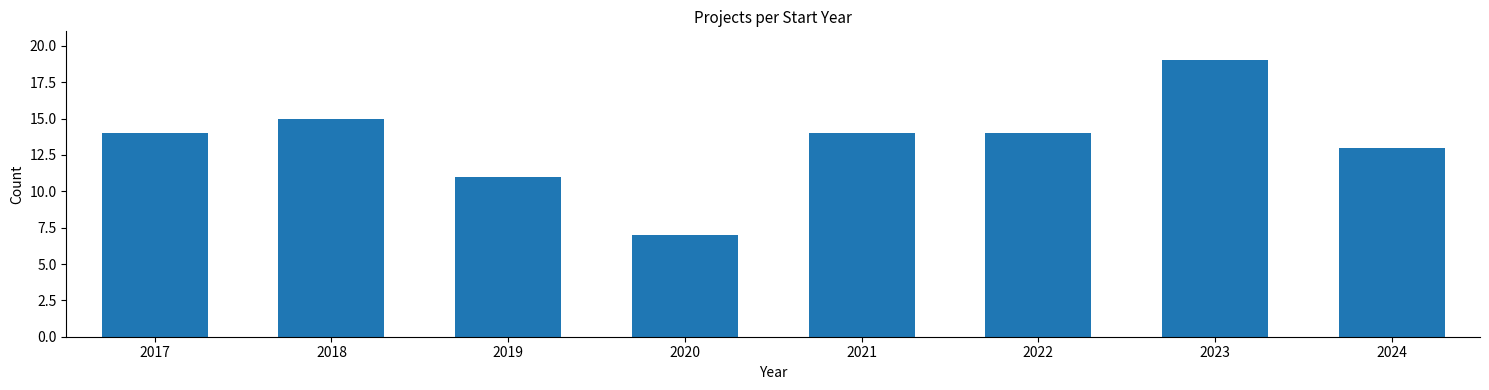

Reading left to right, extract all data points from this chart.

2017=14	2018=15	2019=11	2020=7	2021=14	2022=14	2023=19	2024=13